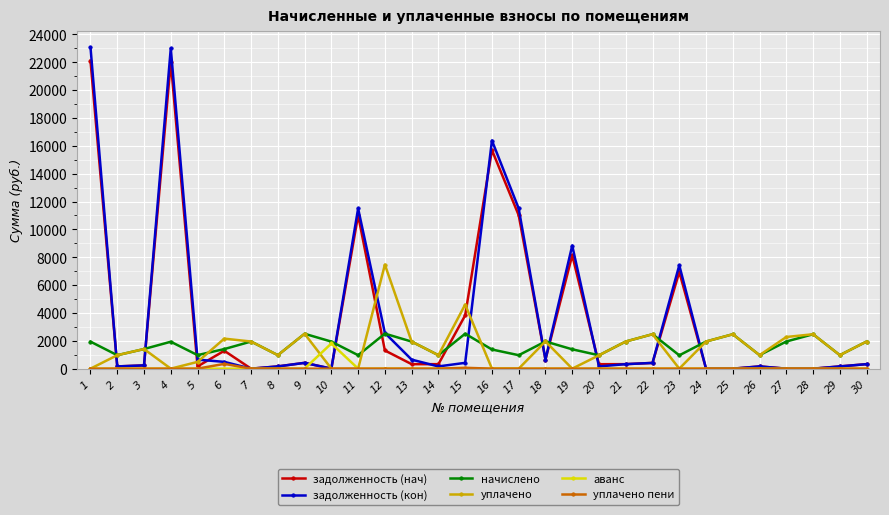

Which series ends up on top after the final intersection of аванс and задолженность (кон)?

задолженность (кон)